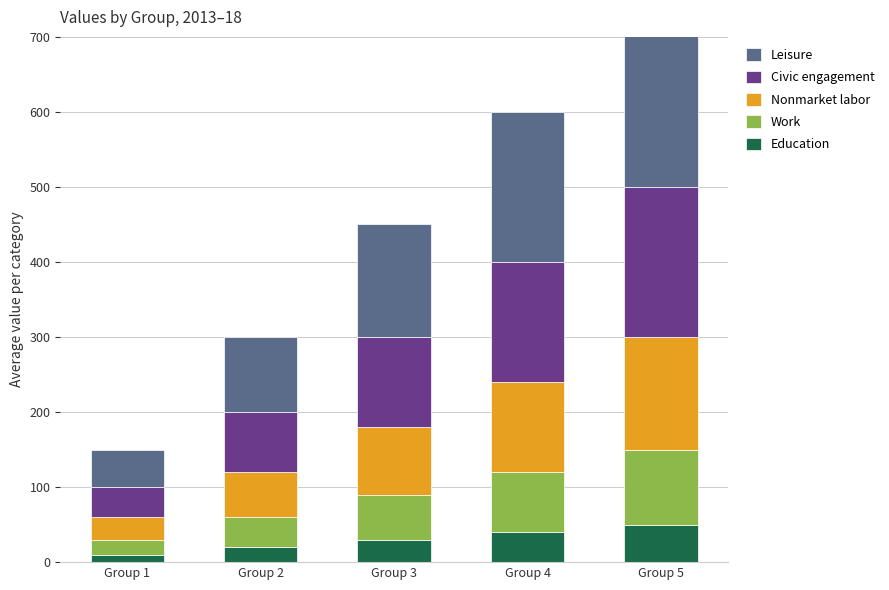

How many distinct data groups are displayed?

5